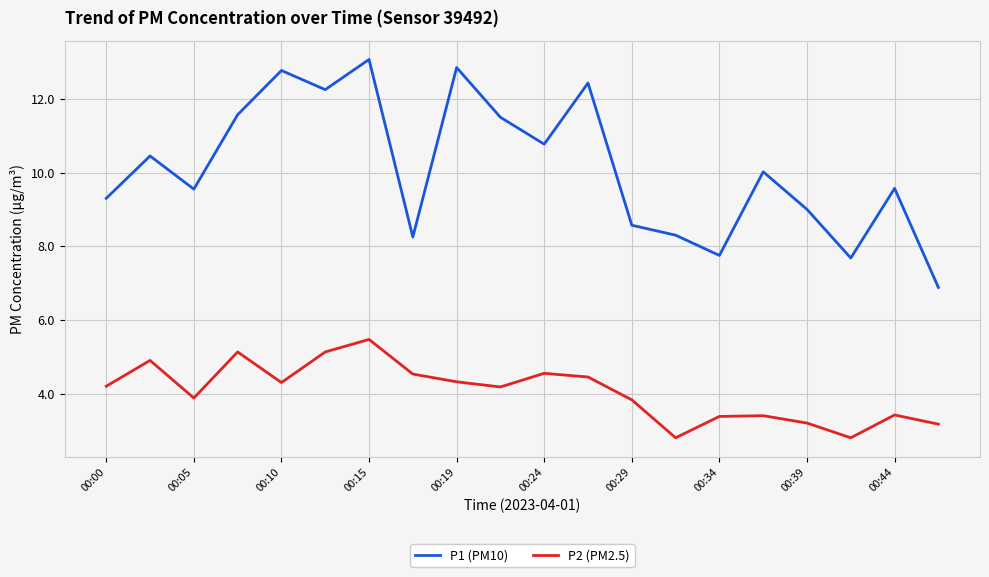

What is the maximum value for P2 (PM2.5)?

5.5